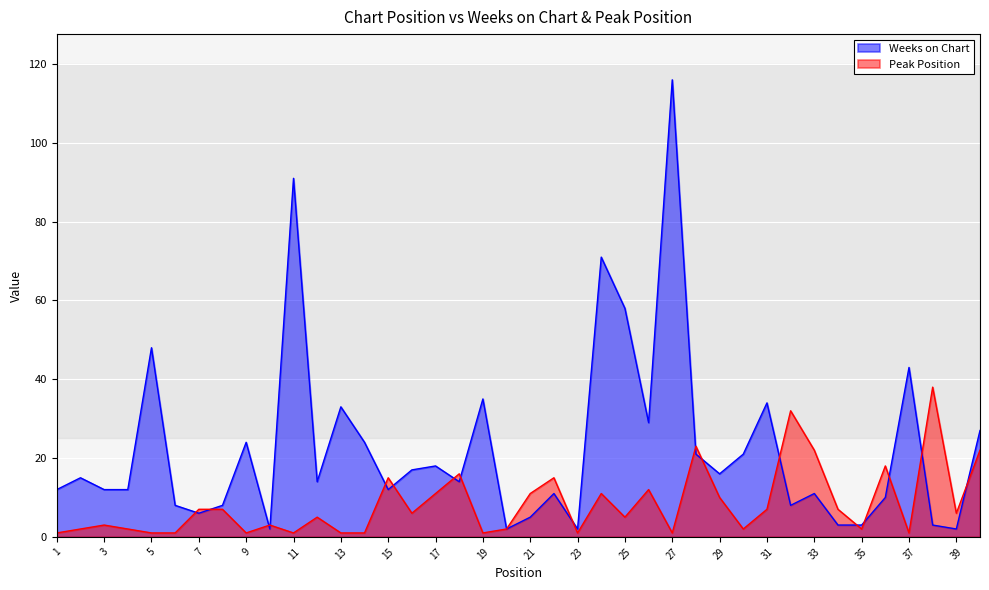

What is the value of the Weeks on Chart point at the 36th from the left?

10